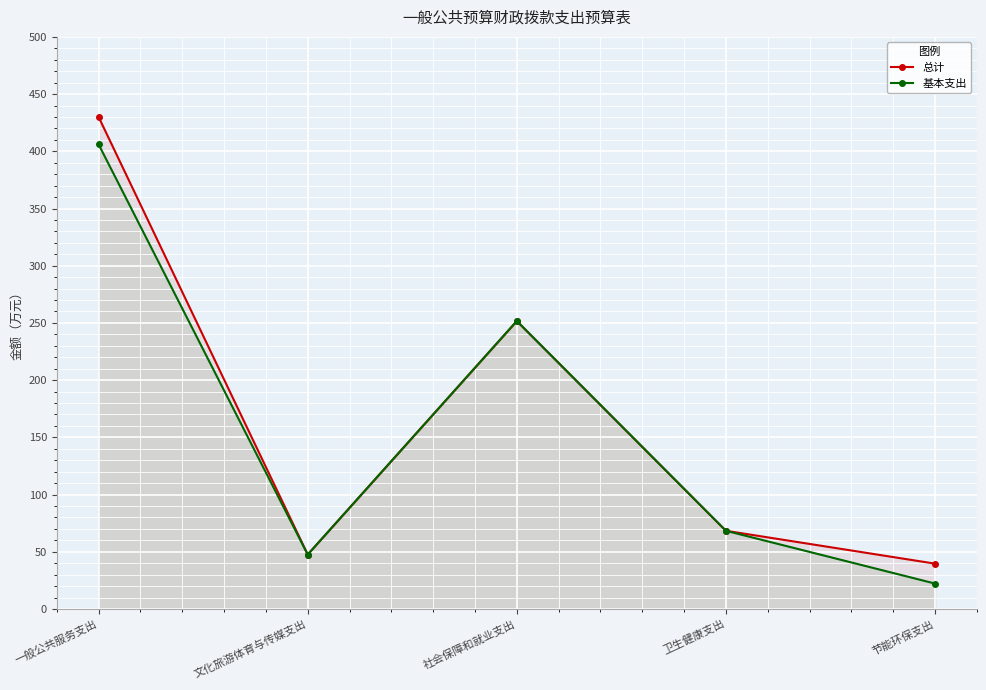

The value of 总计 at 卫生健康支出 is 68.3. True or false?

True